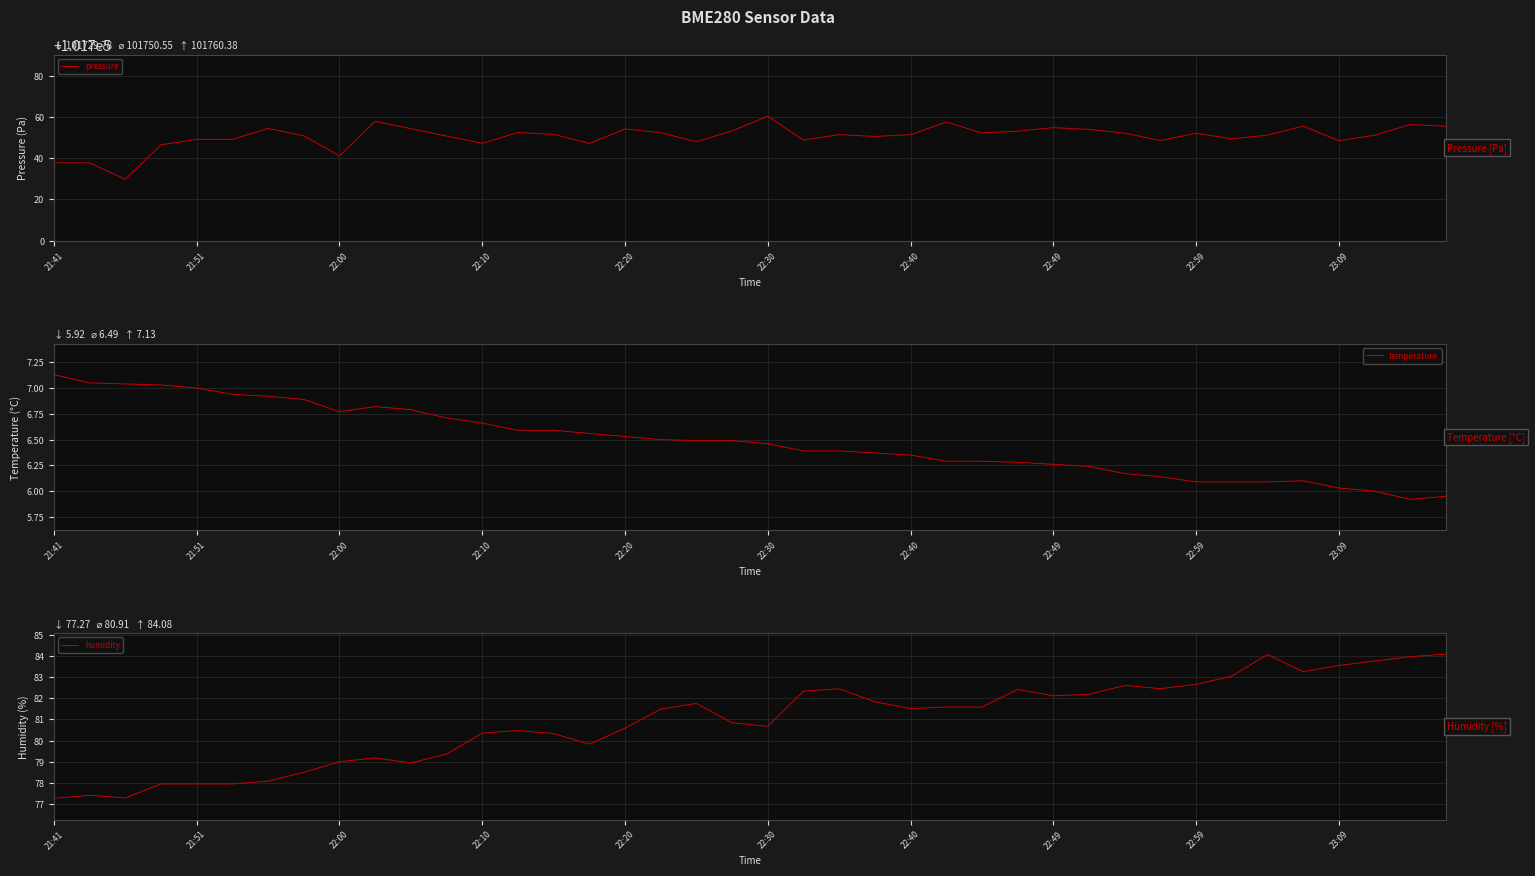

What is the difference between the highest and lowest values at 13?

101745.9